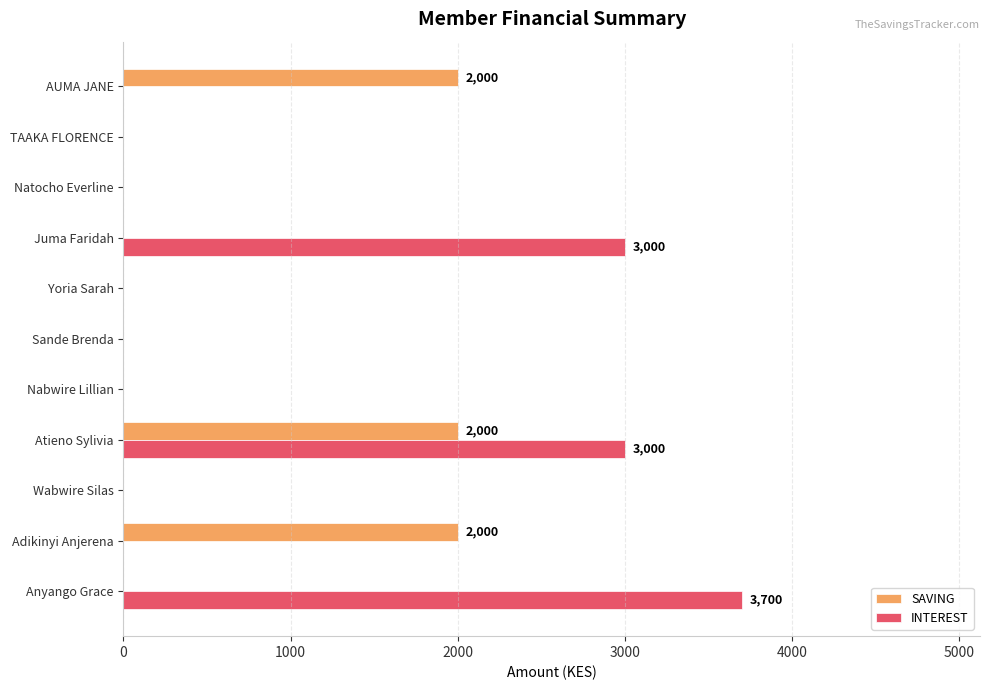

The value of INTEREST at Natocho Everline is 0. True or false?

True